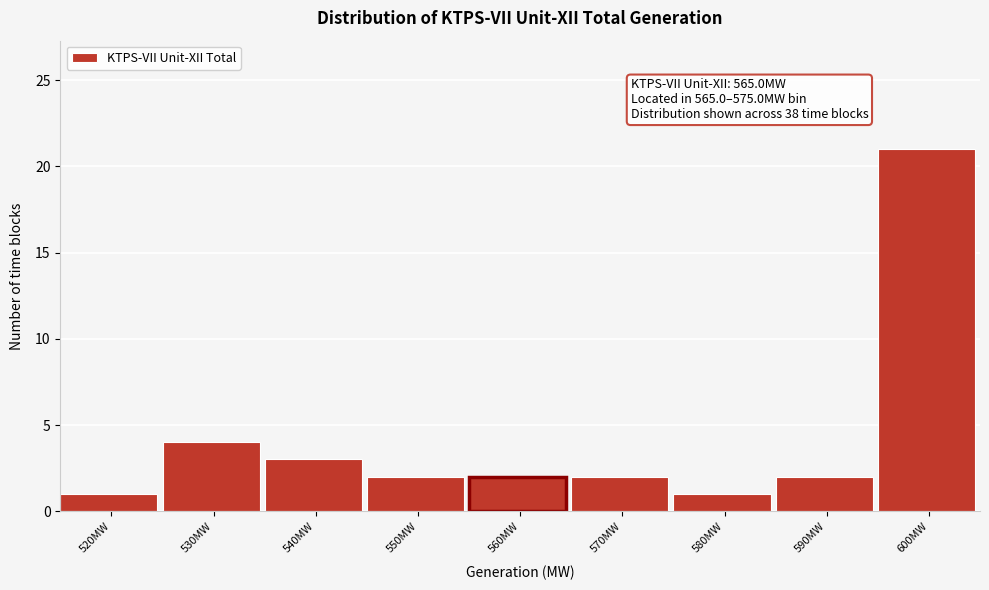

Reading right to left, what are all the values shown in this chart?

21	2	1	2	2	2	3	4	1